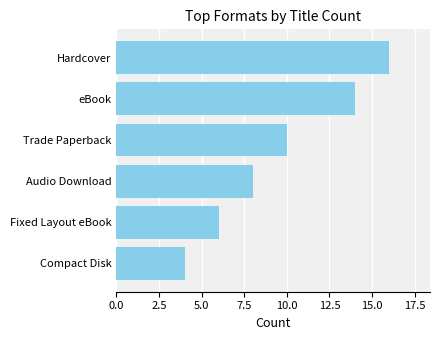

List the labels in order of value, smallest first.

Compact Disk, Fixed Layout eBook, Audio Download, Trade Paperback, eBook, Hardcover